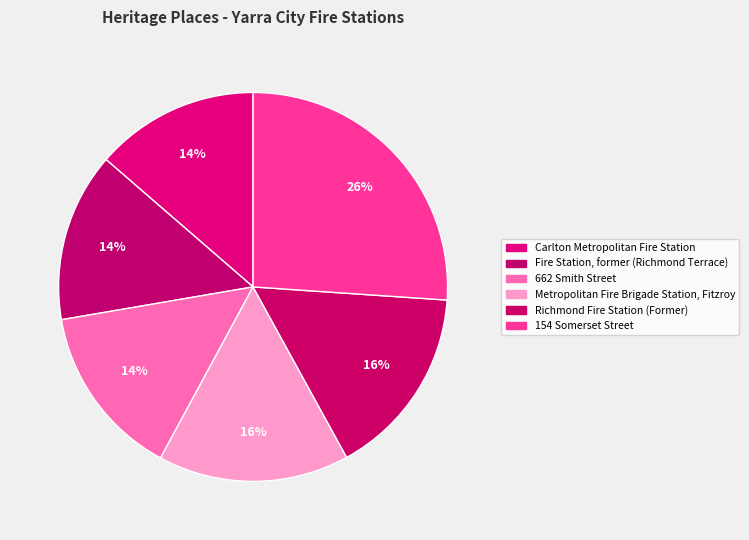

How many segments does this pie chart have?

6